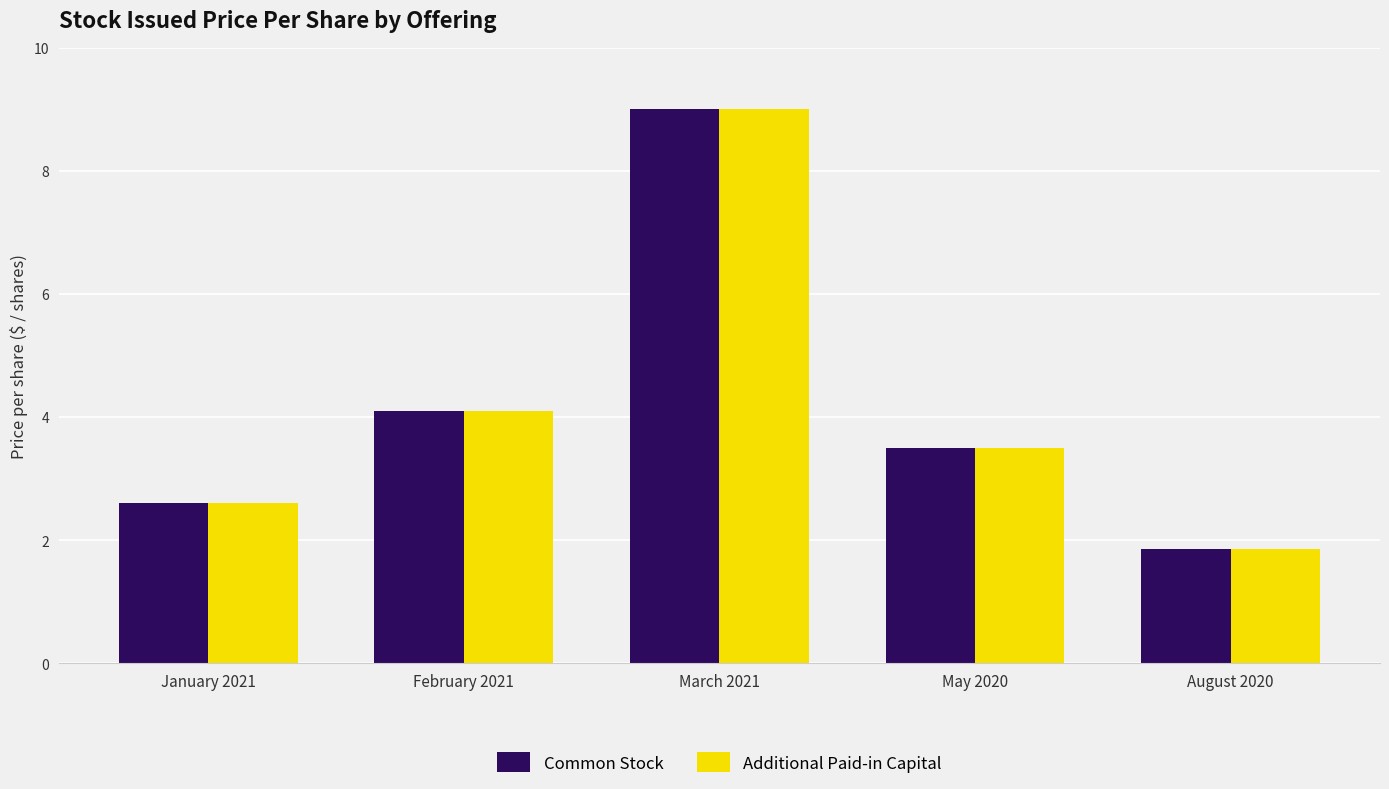

Read the Additional Paid-in Capital value at March 2021.

9.0